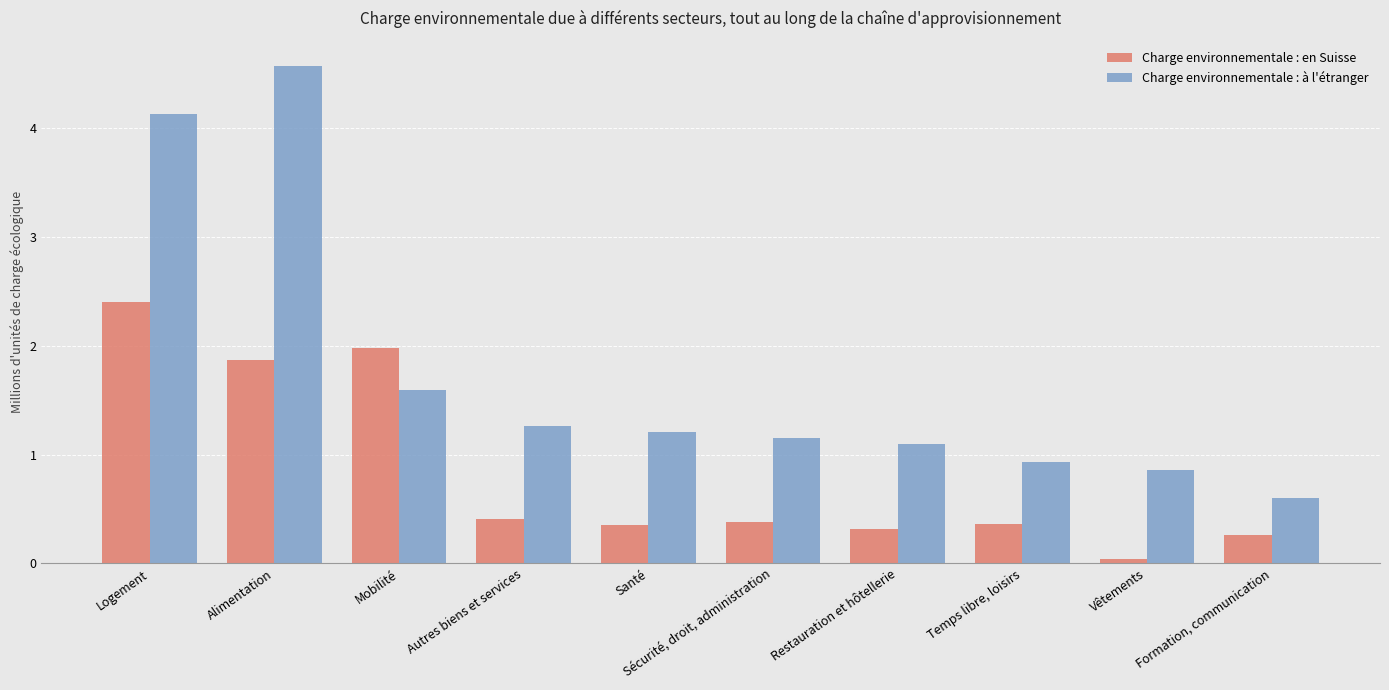

At which category is the sum across all series the highest?

Logement